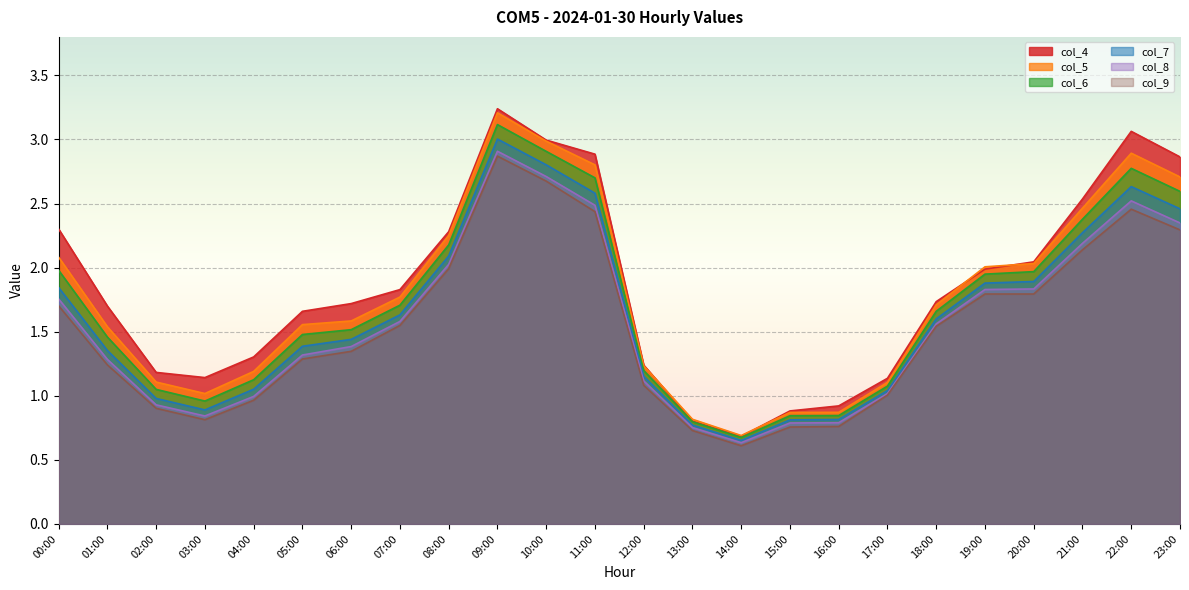

How many lines are shown in the chart?

6